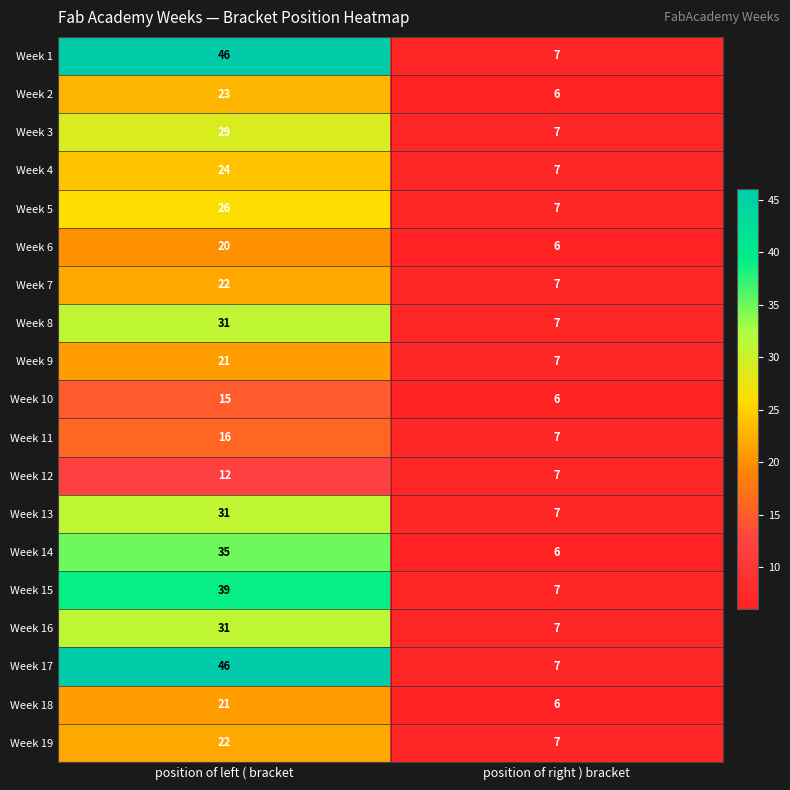

What is the total value across all series at position of right ) bracket?

128